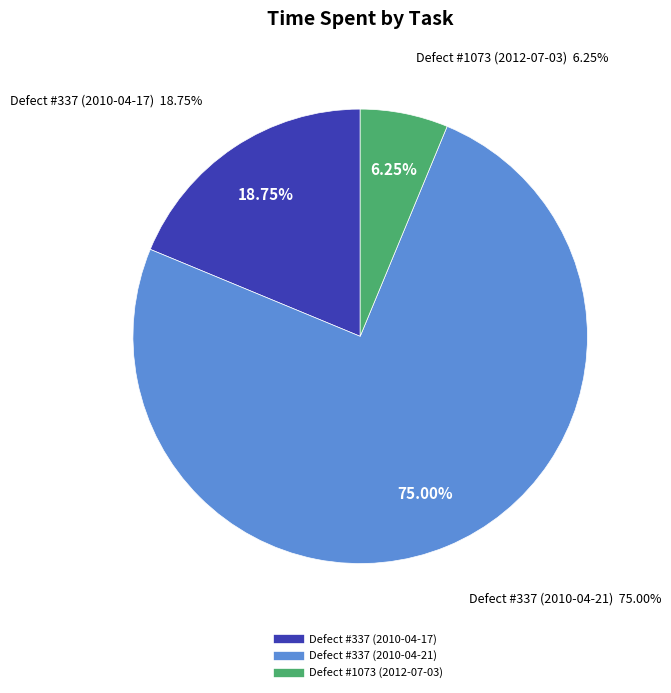

To the nearest percent, what portion does Defect #337 (2010-04-21) represent?

75%